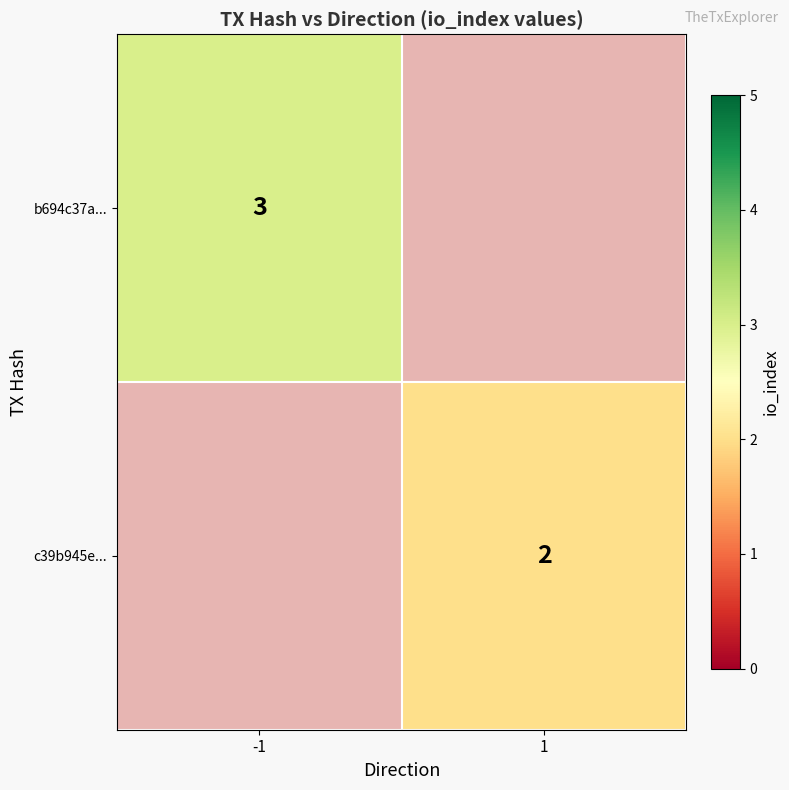

The b694c37a... series shows 3 at -1. True or false?

True